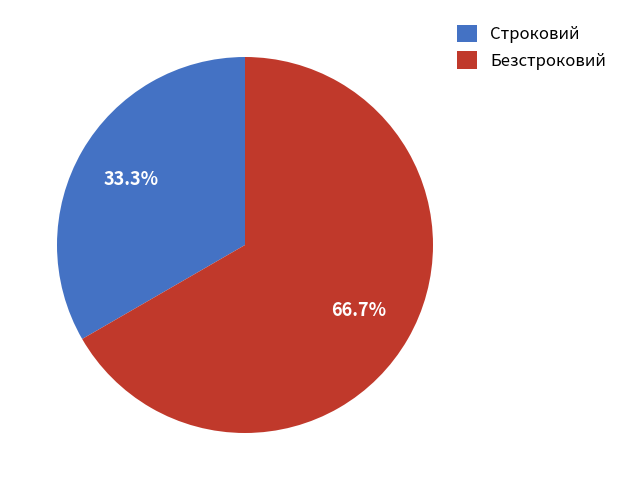

Rank the categories by value from lowest to highest.

Строковий, Безстроковий